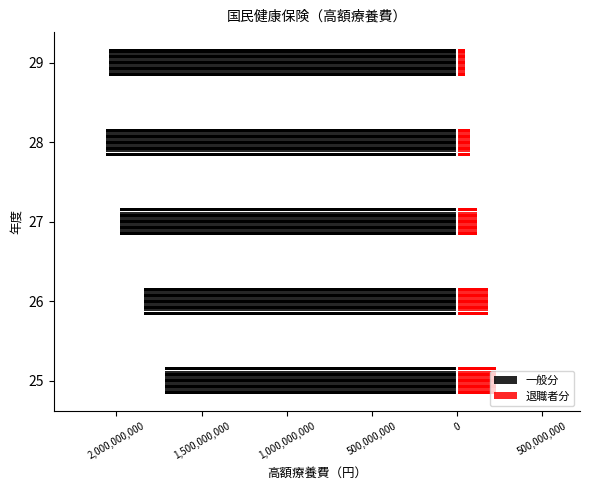

Reading left to right, list all the values displayed in this chart.

一般分: -1716682174	-1841149659	-1980030983	-2059117555	-2044435513
退職者分: 226548625	181679931	117923687	76666473	44712767